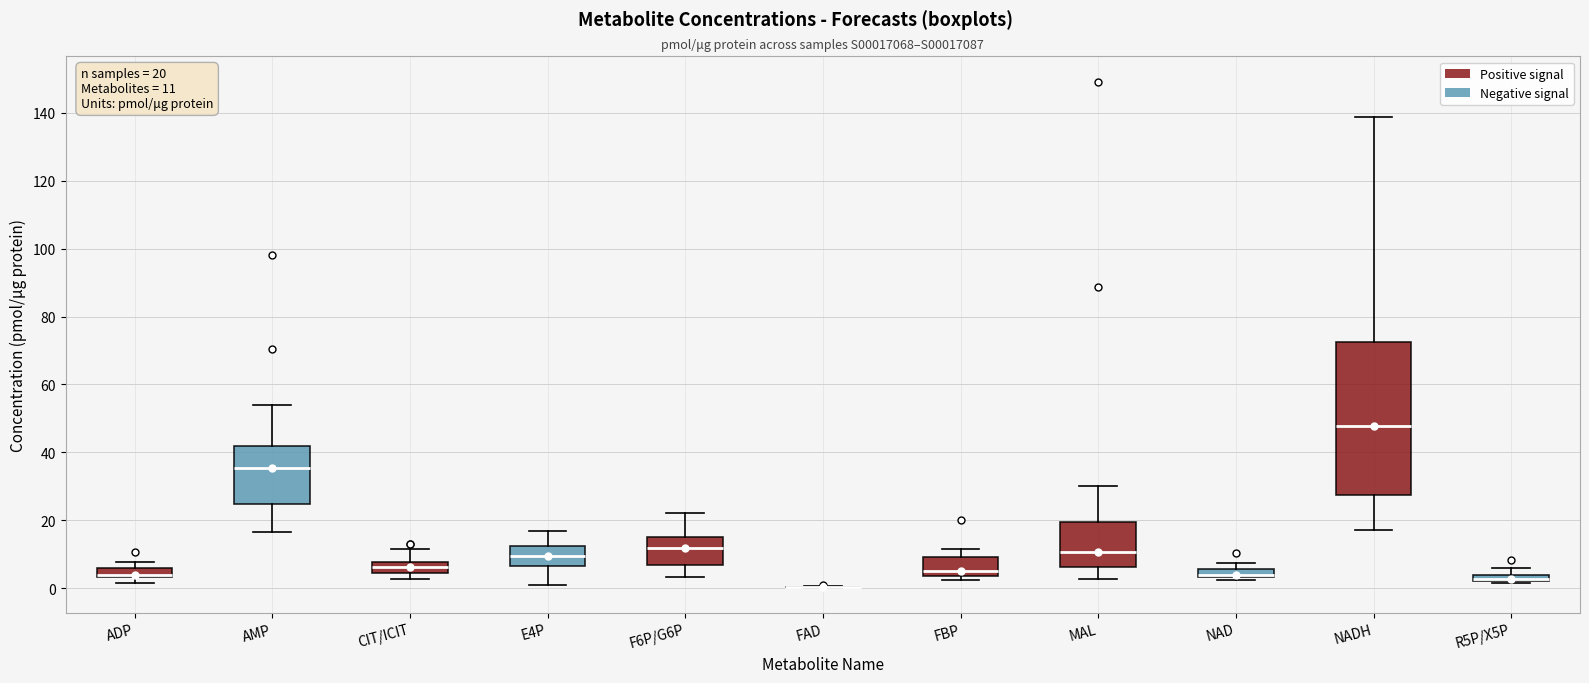

Comparing the boxes themselves (not the whiskers), which one is the tallest?

NADH